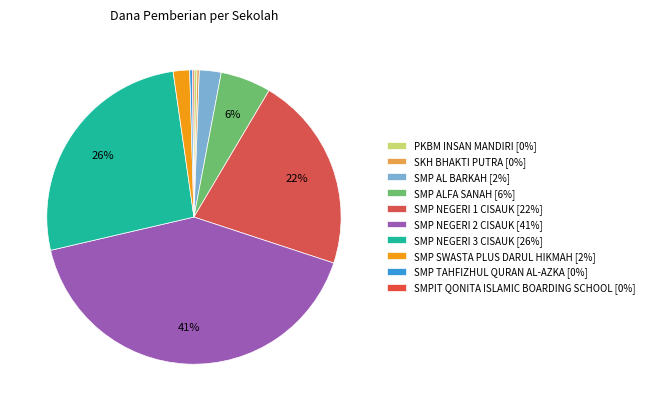

To the nearest percent, what is the average slice percentage?

10%